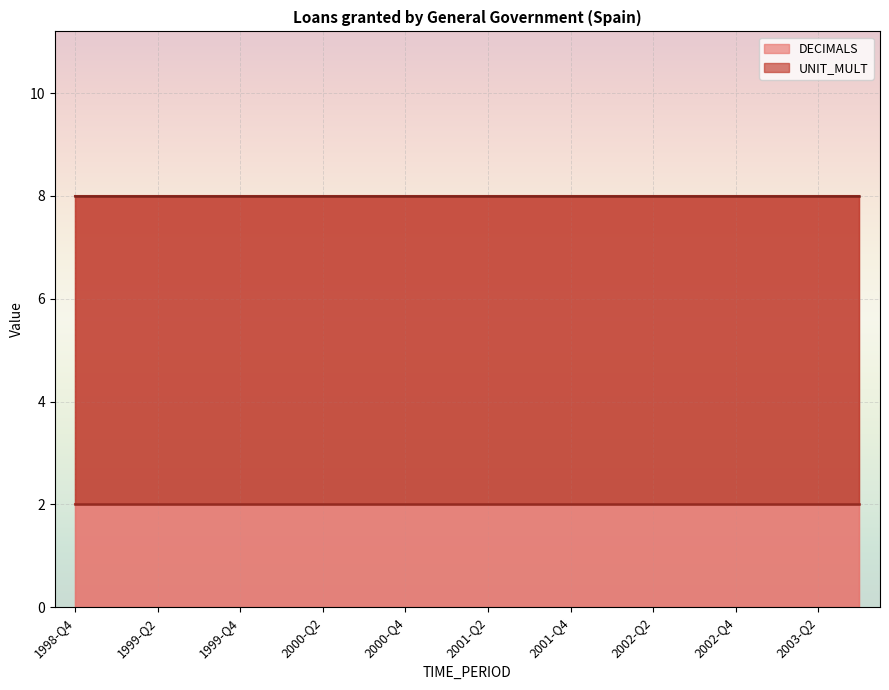

True or false: UNIT_MULT and DECIMALS cross at least once.

False